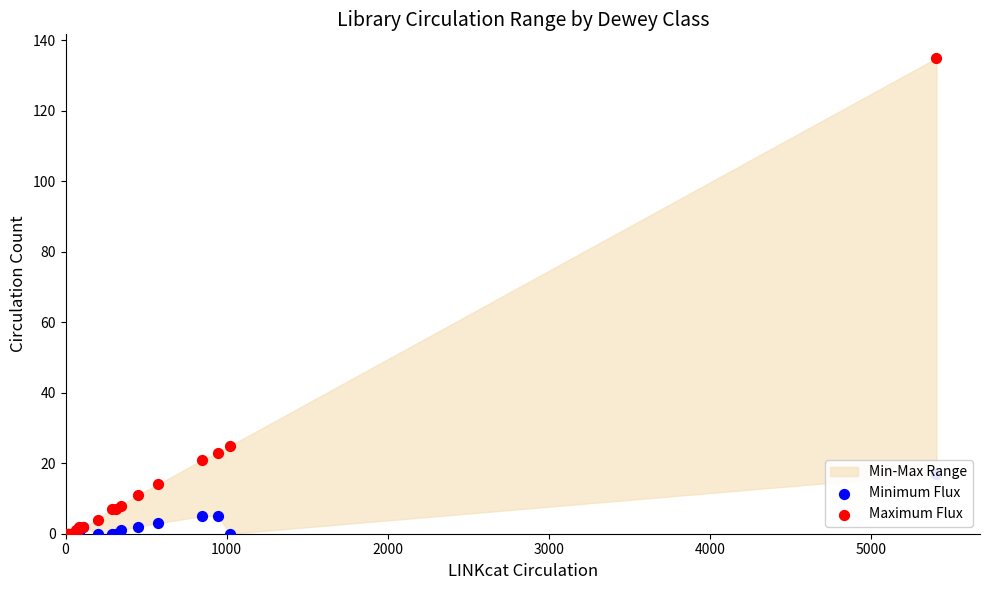

Which series has the widest spread of Y values?

Maximum Flux